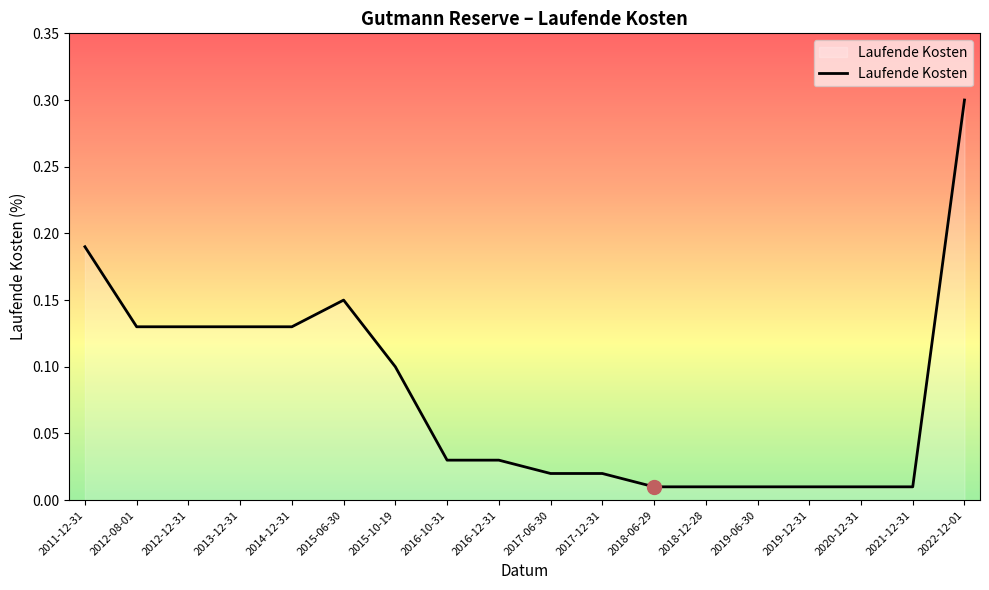

Between 2017-12-31 and 2014-12-31, which is larger?

2014-12-31